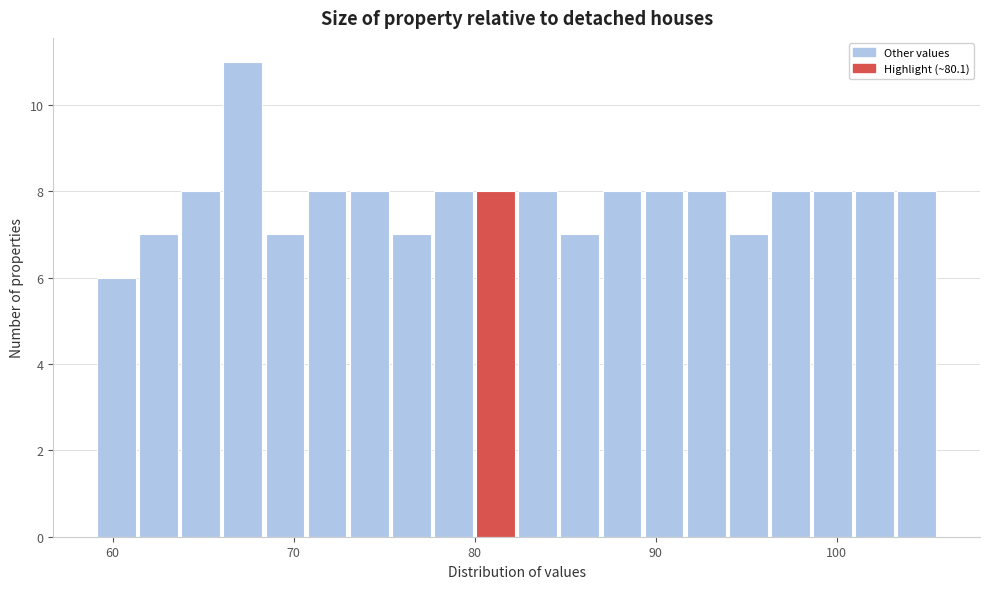

Around what value on the x-axis is the tallest bar? Give the approximate position of its centre, as read against the axis.

67